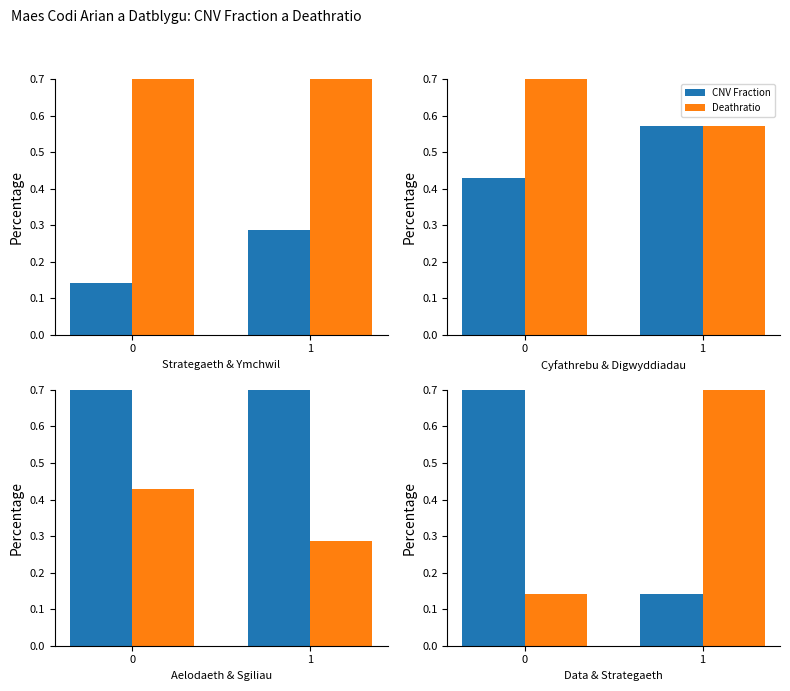

What is the value of the CNV Fraction bar at the 1st from the left?

1.0